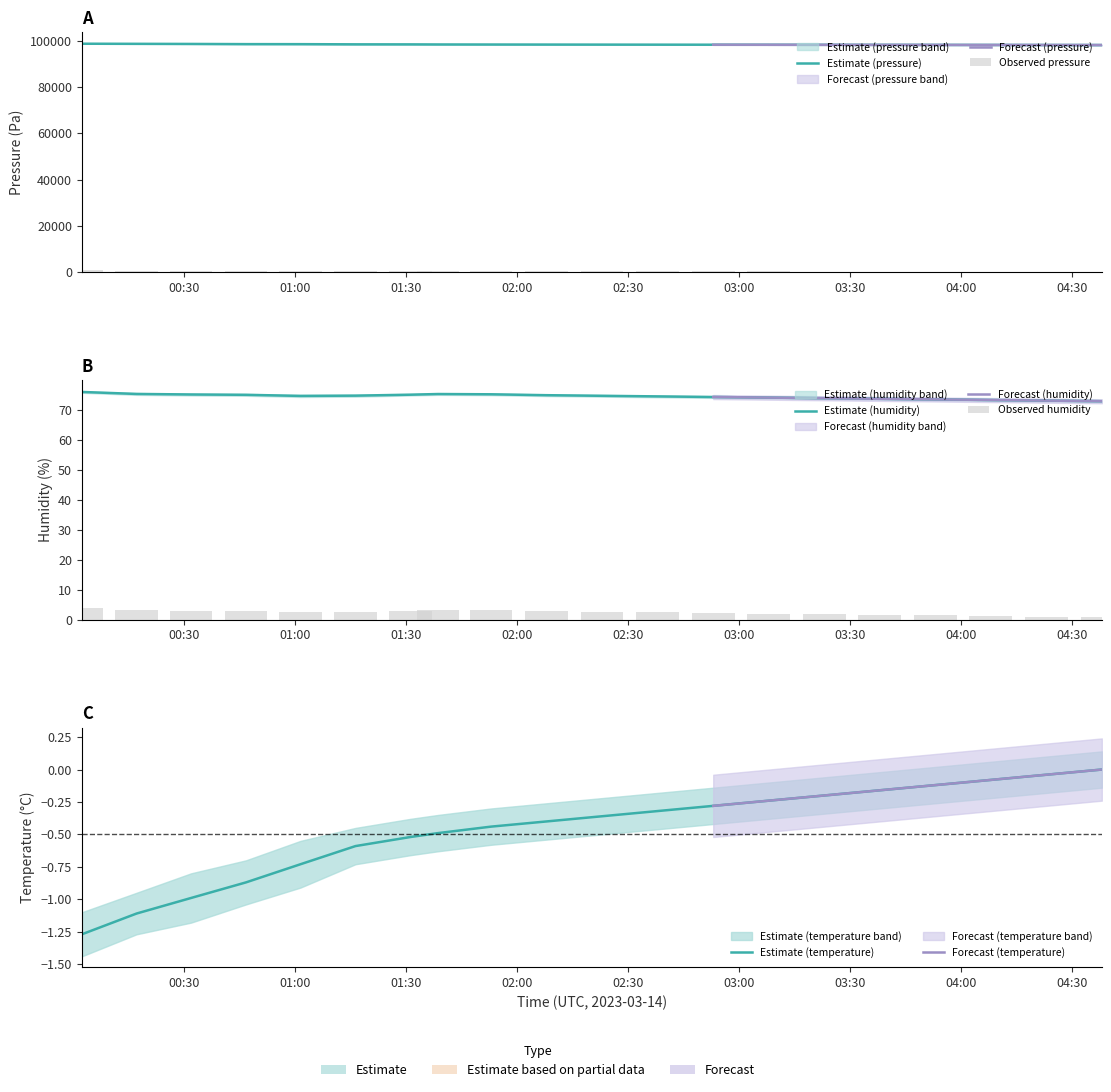

The value of humidity at 04:46 is 72.8. True or false?

True